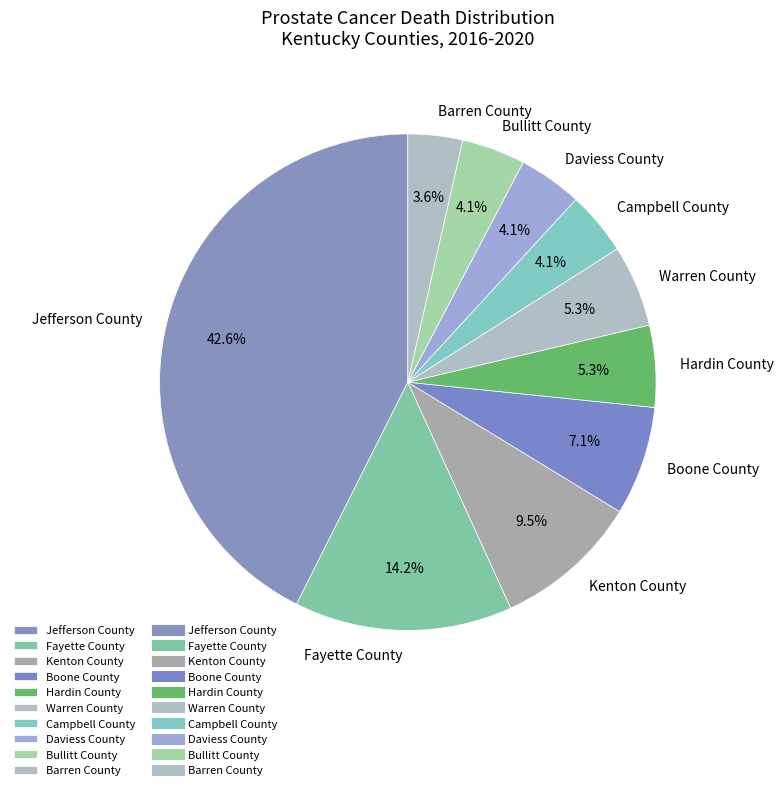

Which slice is the smallest?

Barren County